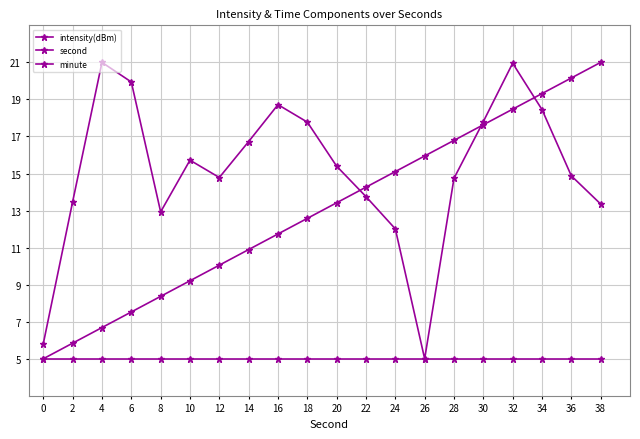

How many lines are shown in the chart?

3